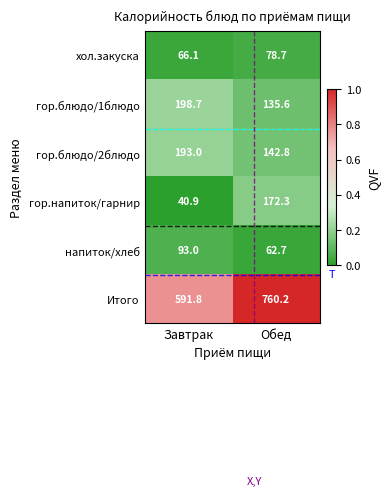

What is the difference between the Итого values at Завтрак and Обед?

168.4